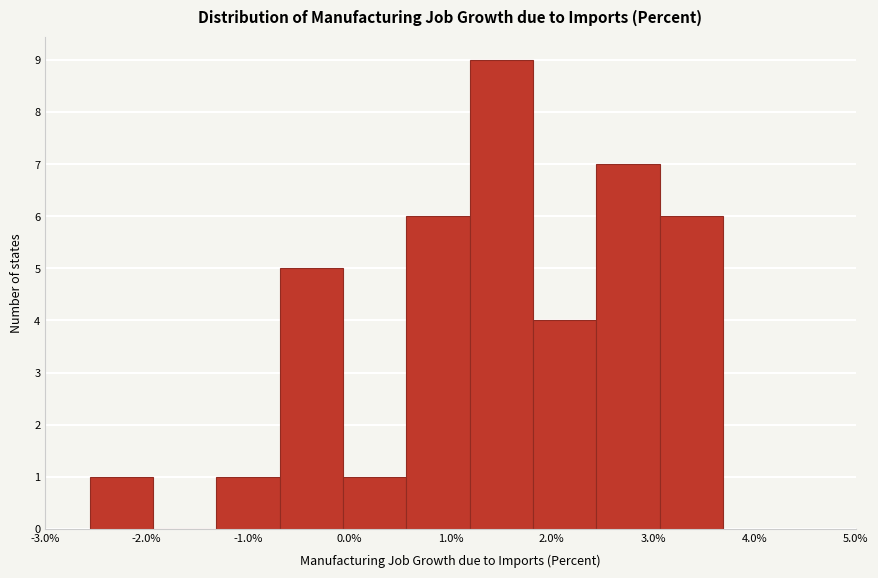

How tall is the bar that spans -0.1 to 0.6 on the x-axis? Neither the bar edges nor the heights are printed on the chart, so give them approximately, as read against the axes.

1